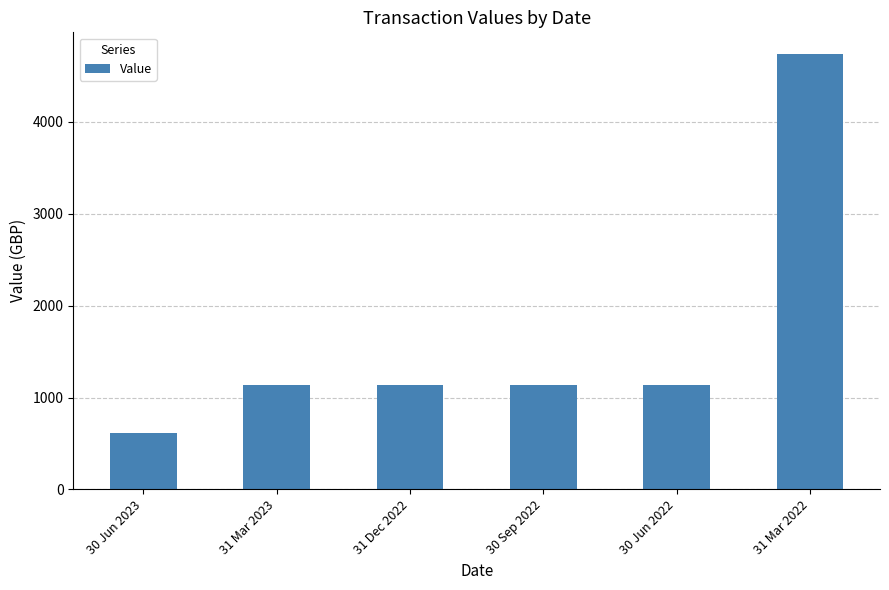

How many bars are there in total?

6